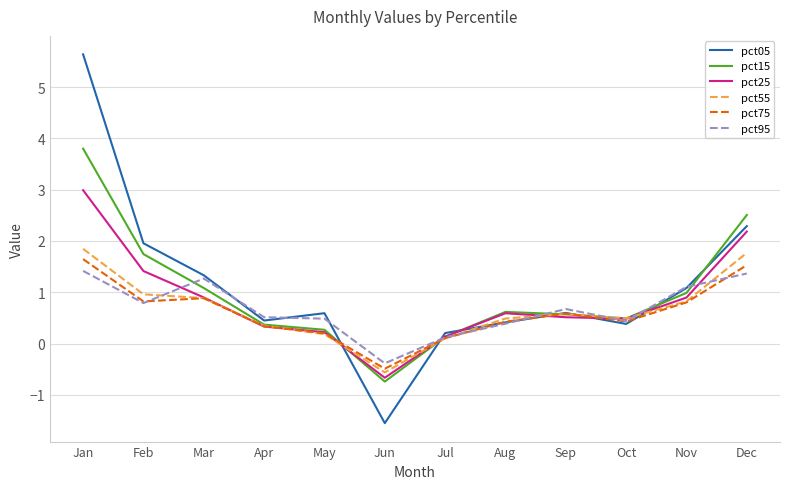

True or false: pct05 has more than 2 interior local peaks.

False